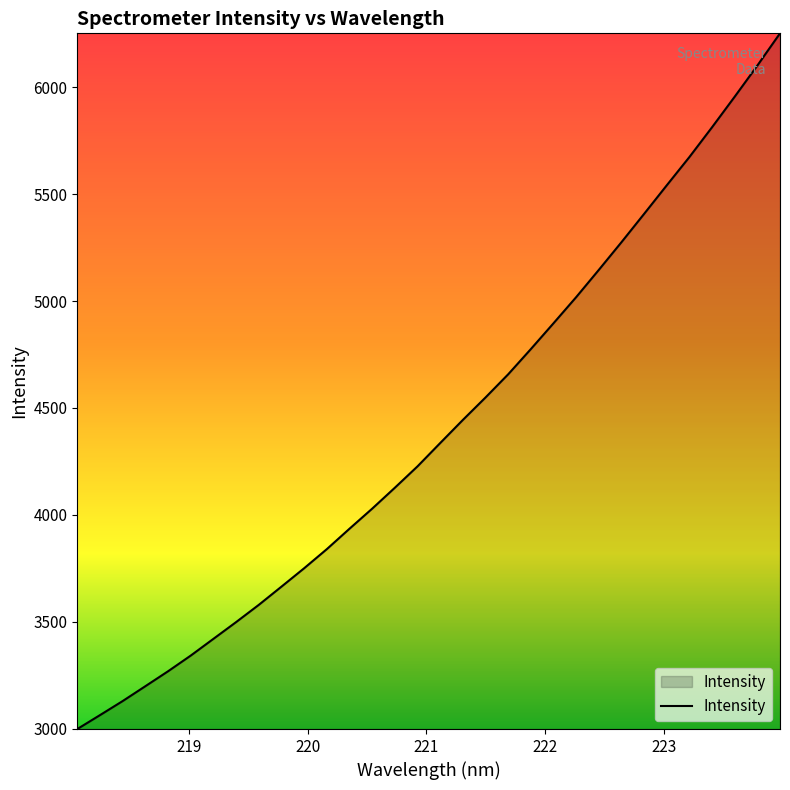

What is the difference between the maximum and minimum values?

3253.0